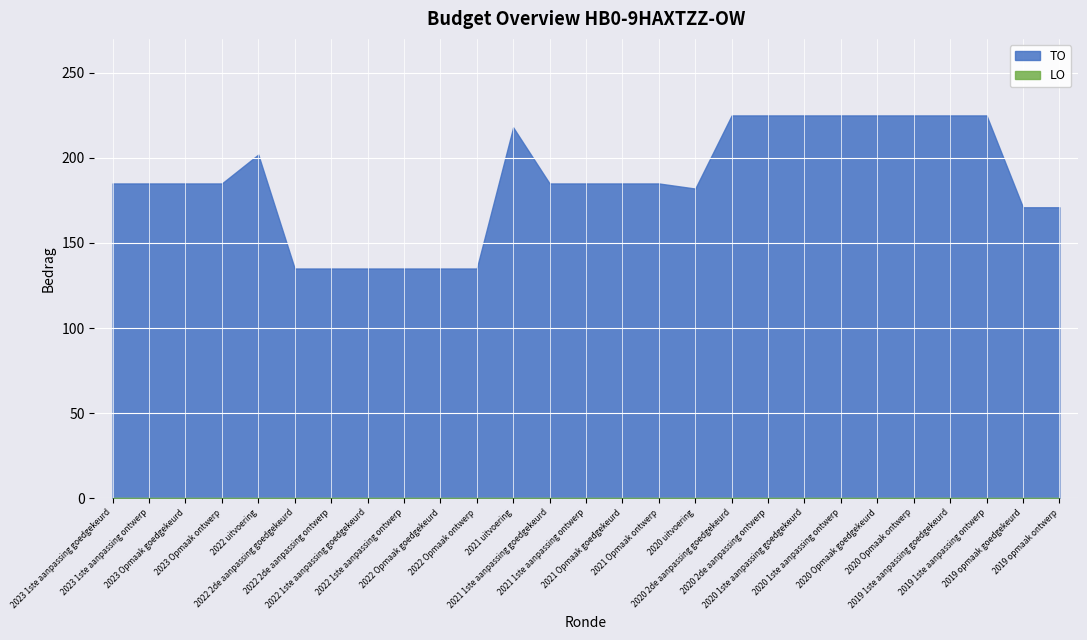

Which label corresponds to the largest value in the chart?

2020 2de aanpassing goedgekeurd